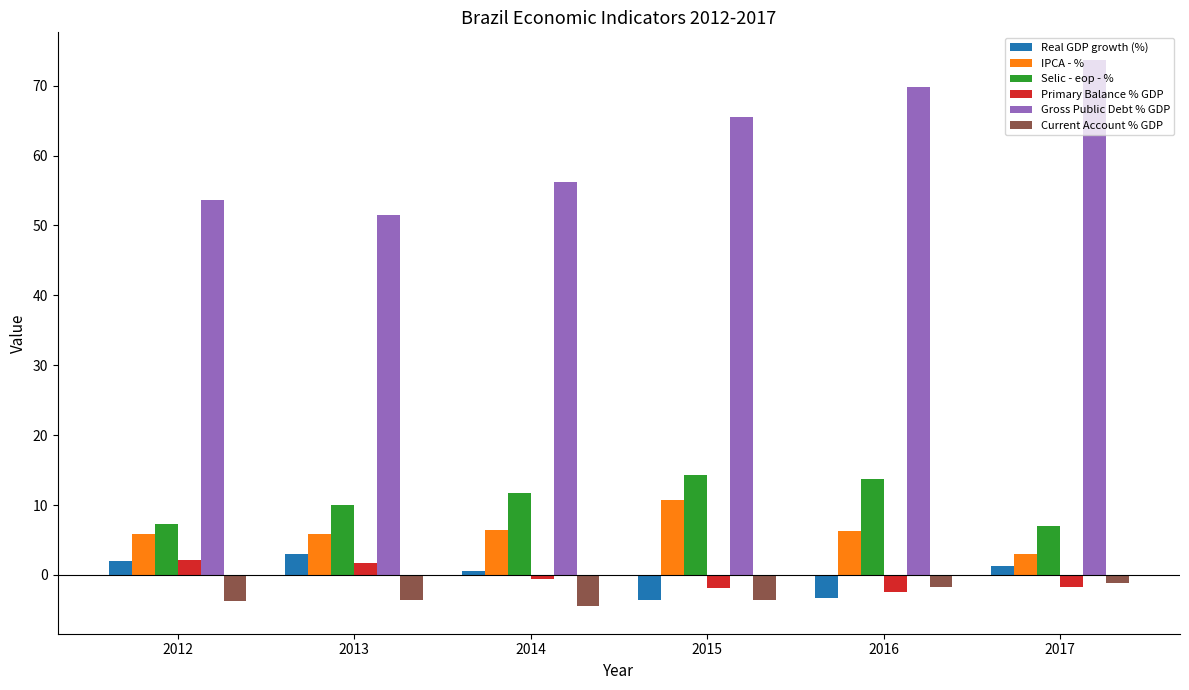

Is the value of Real GDP growth (%) at 2017 greater than the value of Current Account % GDP at 2013?

Yes